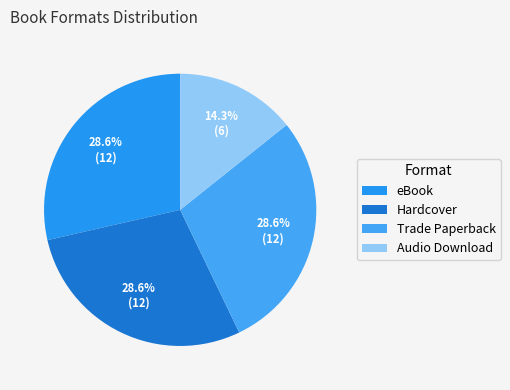

Combined, do Trade Paperback and Hardcover account for over 50%?

Yes